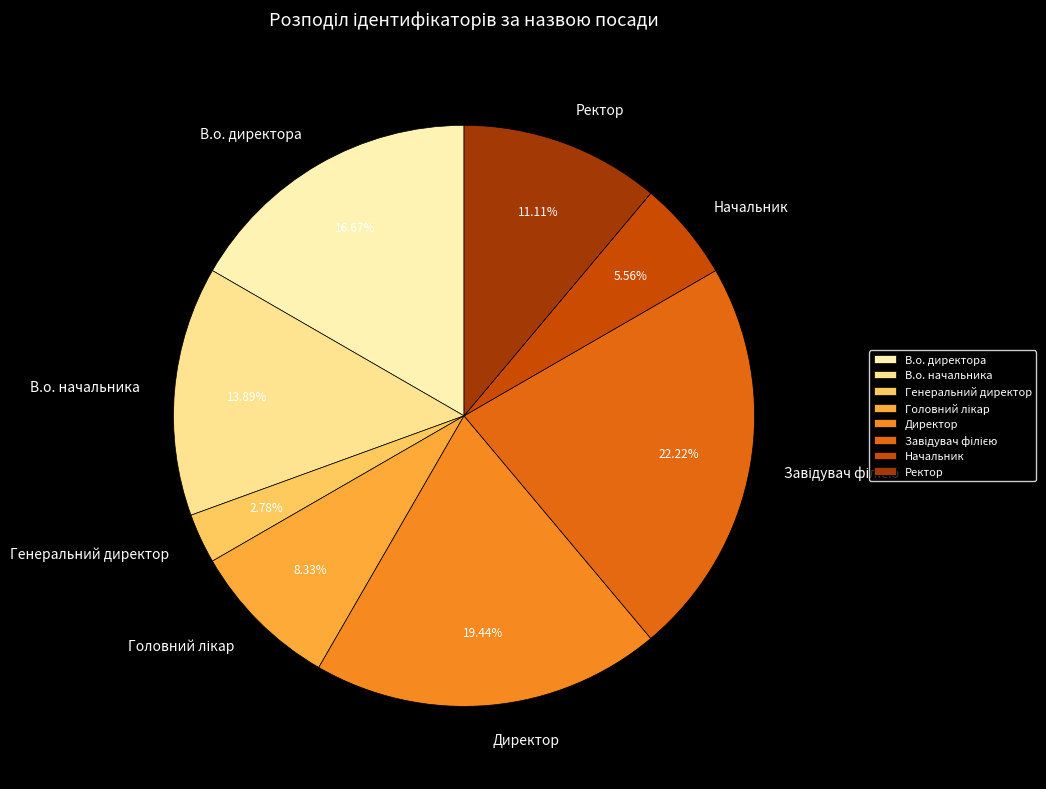

Is it true that Ректор is 23% of the pie?

False